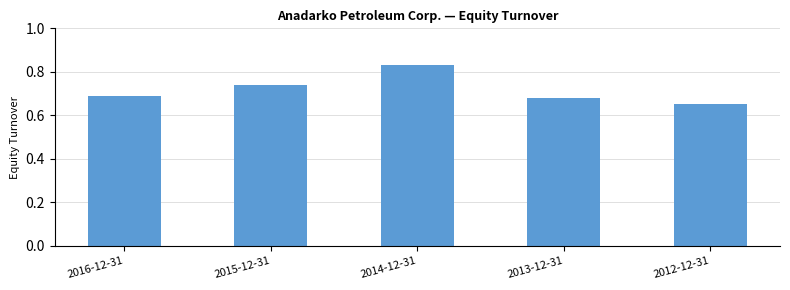

The chart shows a value of 0.9 at 2013-12-31. True or false?

False